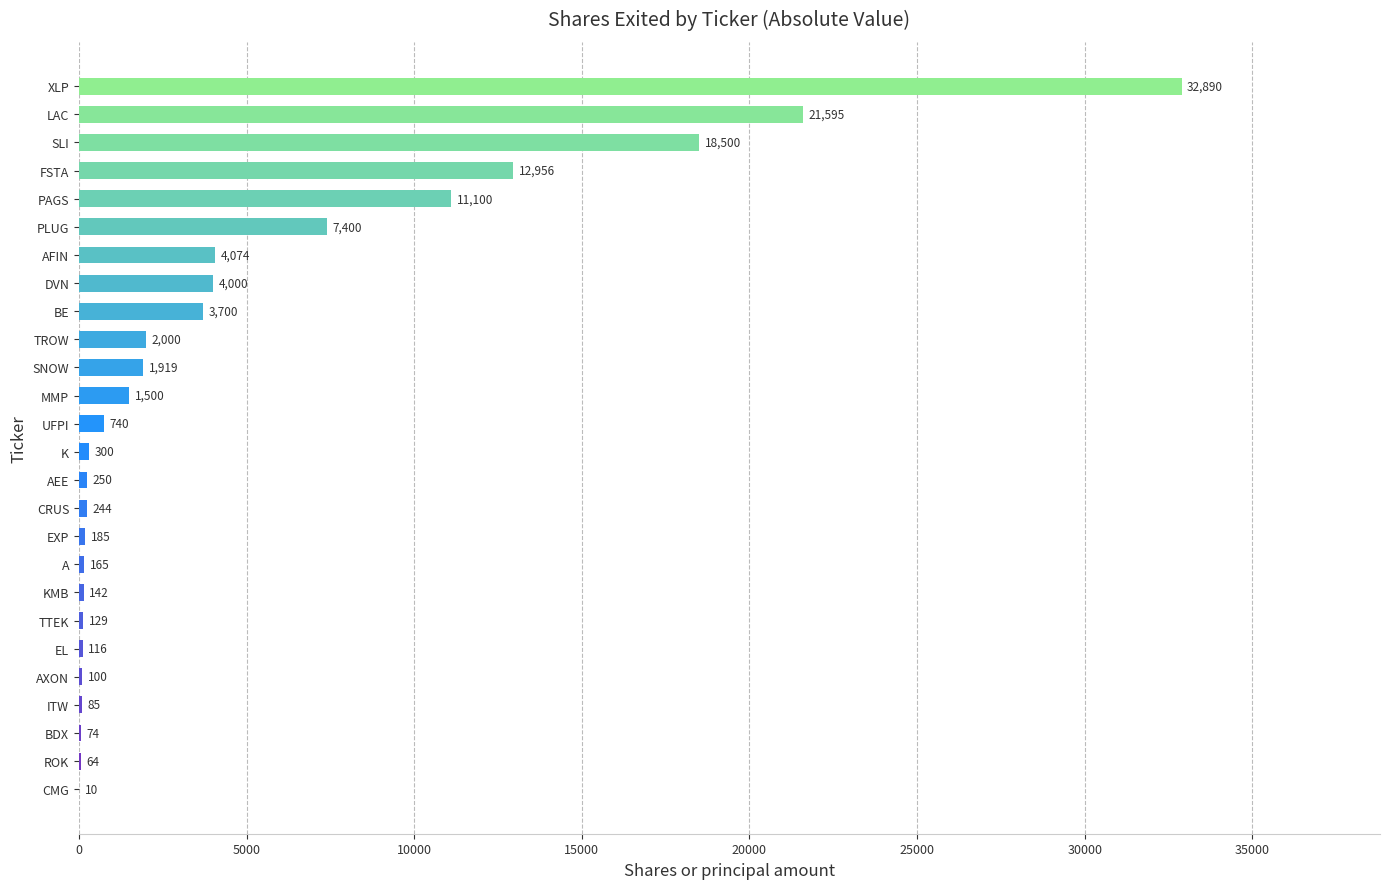

Reading top to bottom, extract all data points from this chart.

XLP=32890	LAC=21595	SLI=18500	FSTA=12956	PAGS=11100	PLUG=7400	AFIN=4074	DVN=4000	BE=3700	TROW=2000	SNOW=1919	MMP=1500	UFPI=740	K=300	AEE=250	CRUS=244	EXP=185	A=165	KMB=142	TTEK=129	EL=116	AXON=100	ITW=85	BDX=74	ROK=64	CMG=10